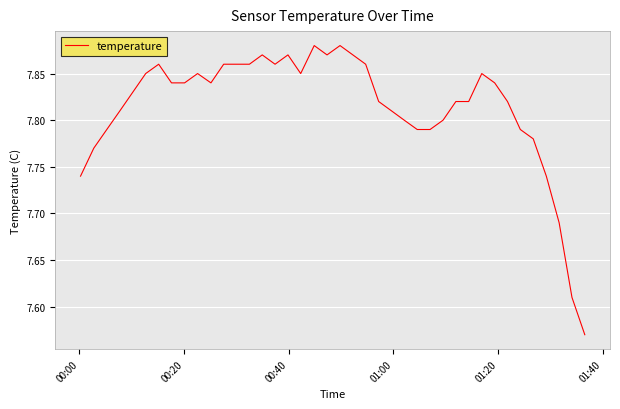

Does the chart display data point markers on the line(s)?

No